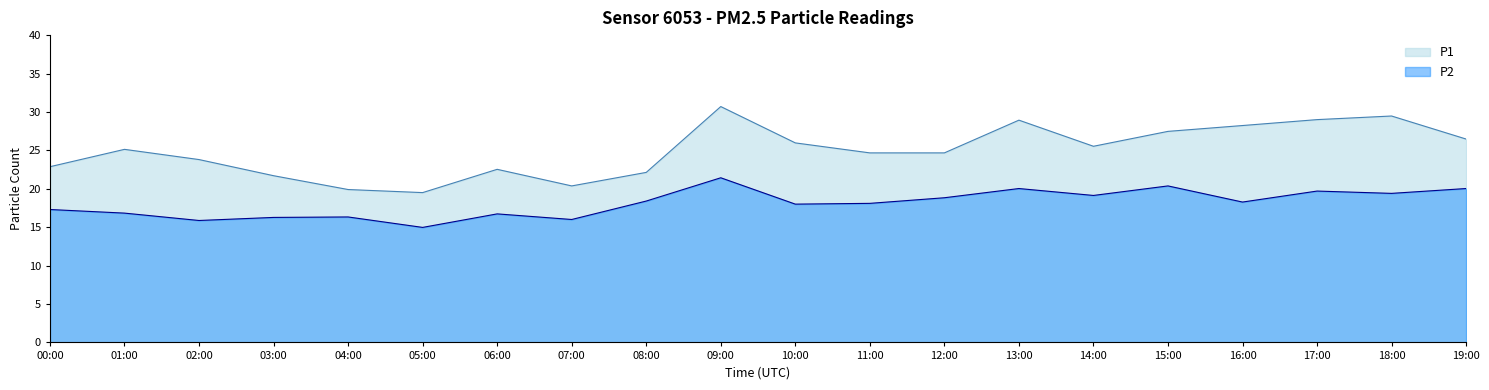

At which label does P2 first exceed 18?

08:00